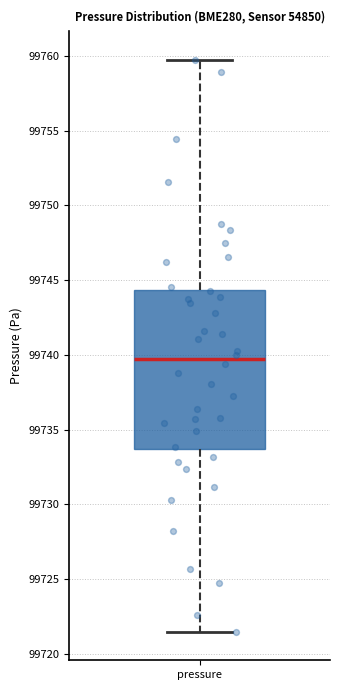

Read this box plot against the y-axis: the position of the median line, the range covered by the box, and the ends of both whiskers. The values are not printed on the chart, so give them approximately, as read against the axis.

median 99739.5, box 99733.5 to 99744.5, whiskers 99721.5 to 99760.0